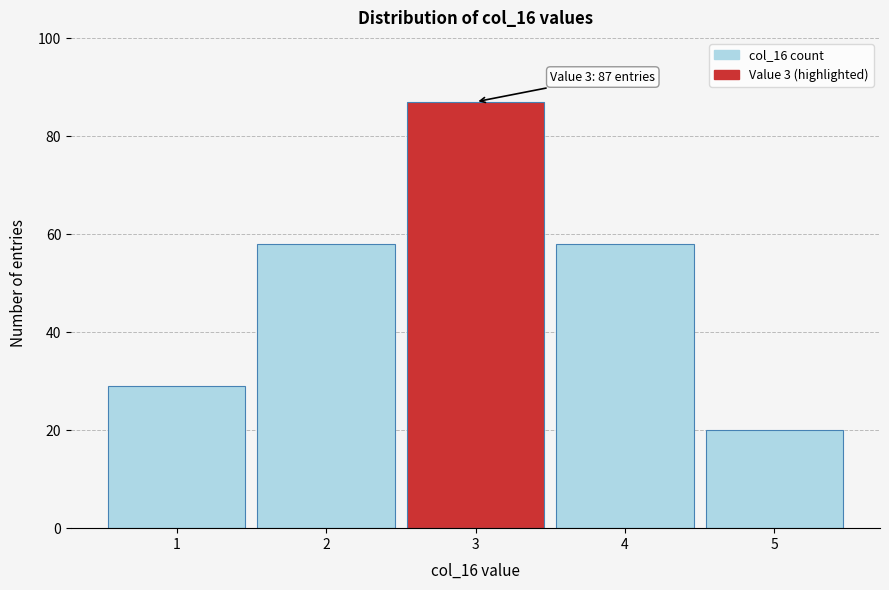

Reading left to right, what are all the values shown in this chart?

29	58	87	58	20